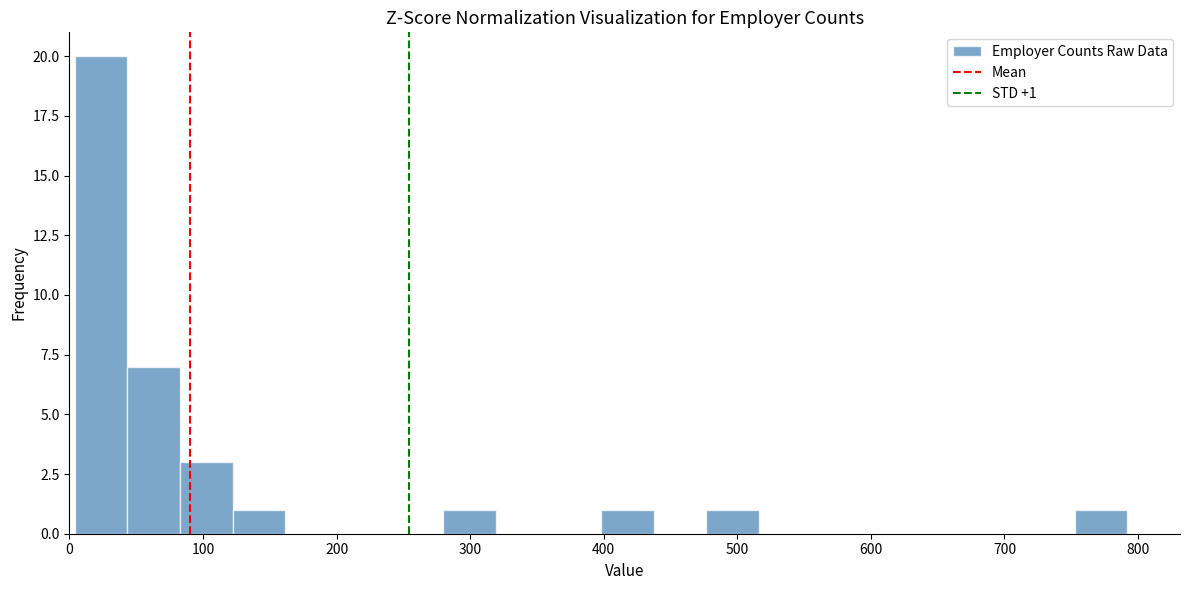

Around what value on the x-axis is the tallest bar? Give the approximate position of its centre, as read against the axis.

20